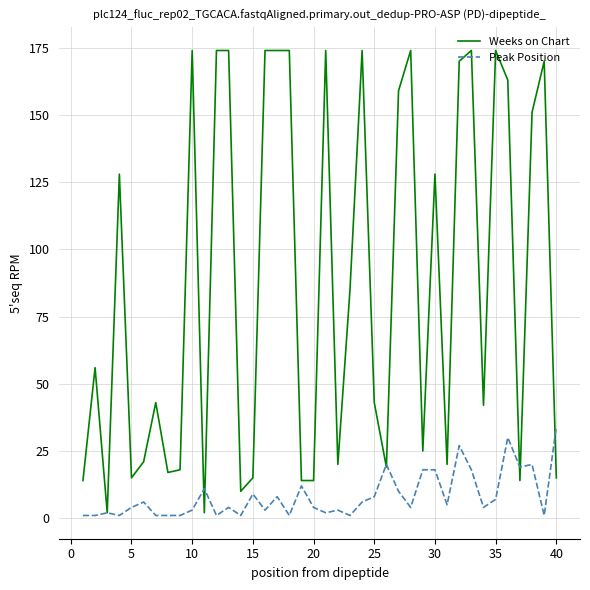

Reading right to left, extract all data points from this chart.

Weeks on Chart: 15	170	151	14	163	174	42	174	170	20	128	25	174	159	19	43	174	85	20	174	14	14	174	174	174	15	10	174	174	2	174	18	17	43	21	15	128	2	56	14
Peak Position: 34	1	20	19	30	7	4	18	27	5	18	18	4	10	20	8	6	1	3	2	4	12	1	8	3	9	1	4	1	11	3	1	1	1	6	4	1	2	1	1